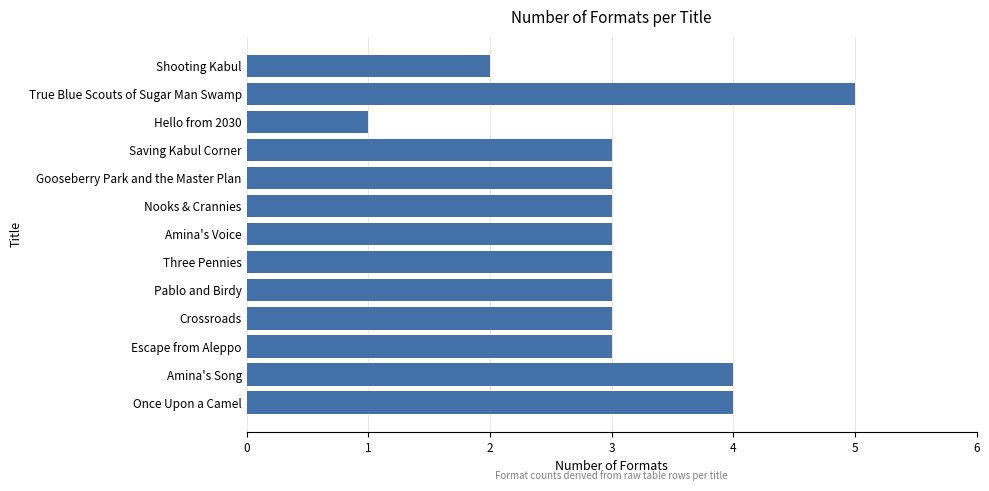

What is the minimum value shown in the chart?

1